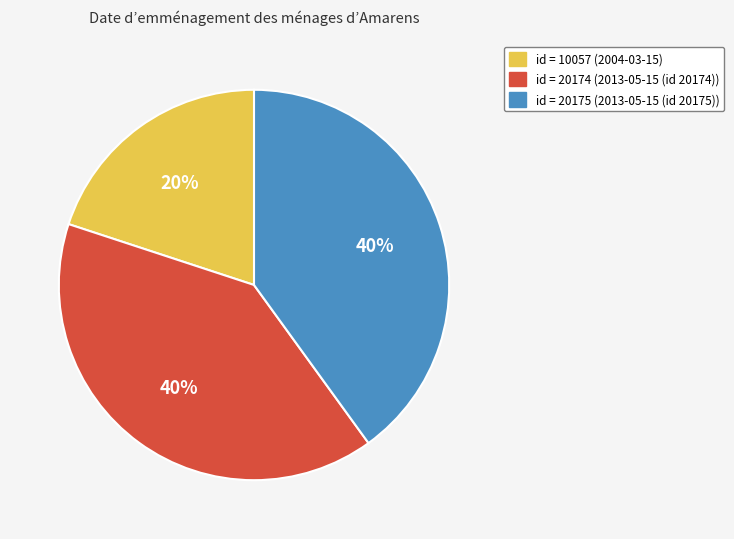

To the nearest percent, what is the difference between the largest and smallest slice percentages?

20%